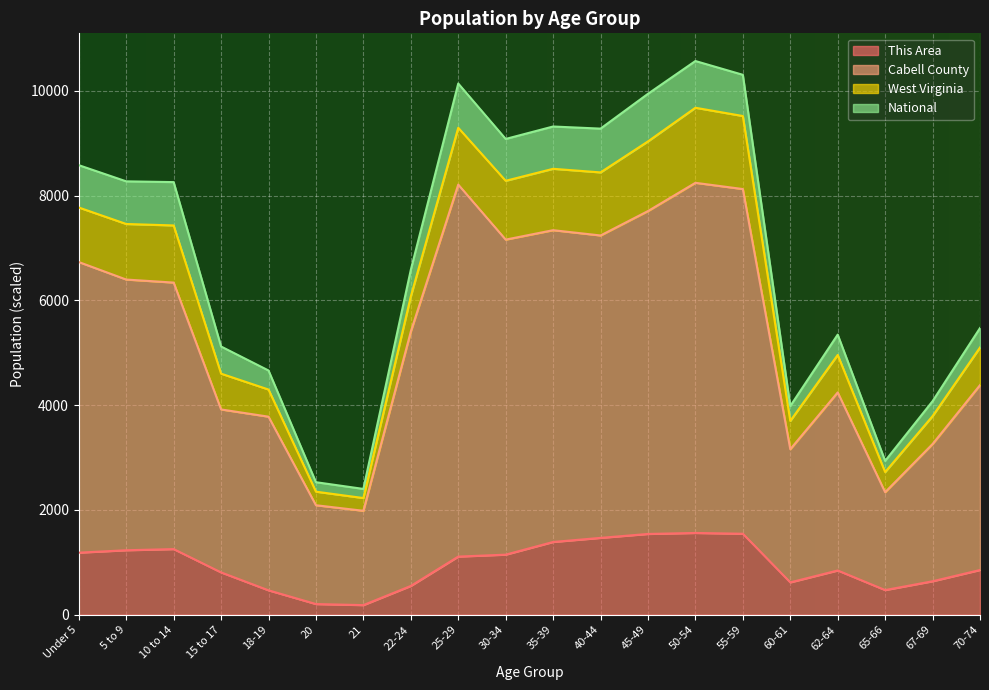

At which label does This Area reach its minimum?

21